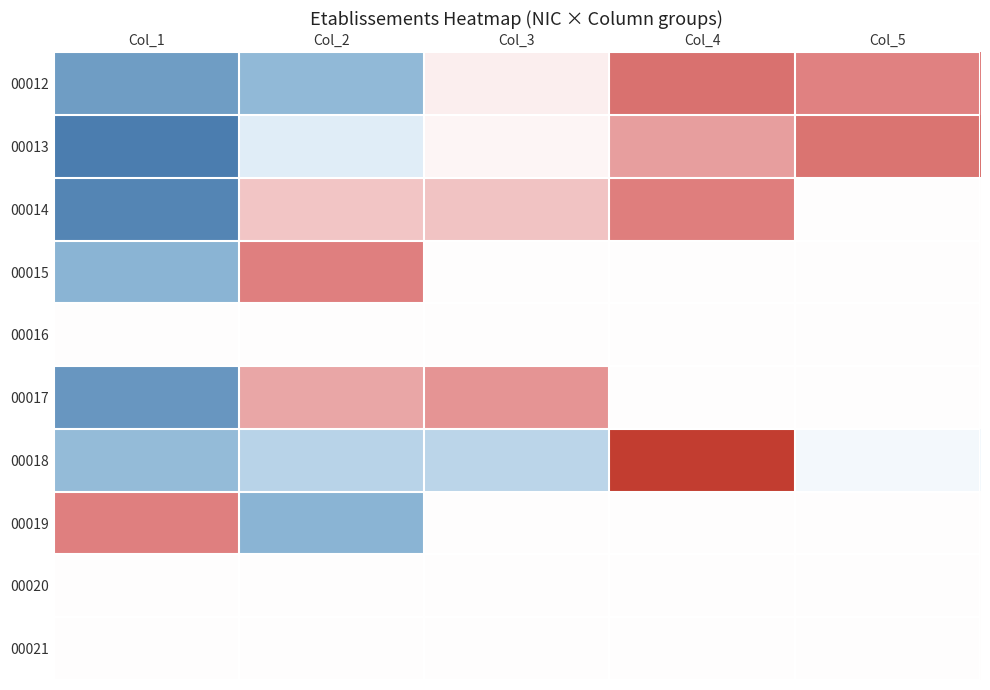

What is the spread (max minus min) of values at Col_3?

1.3